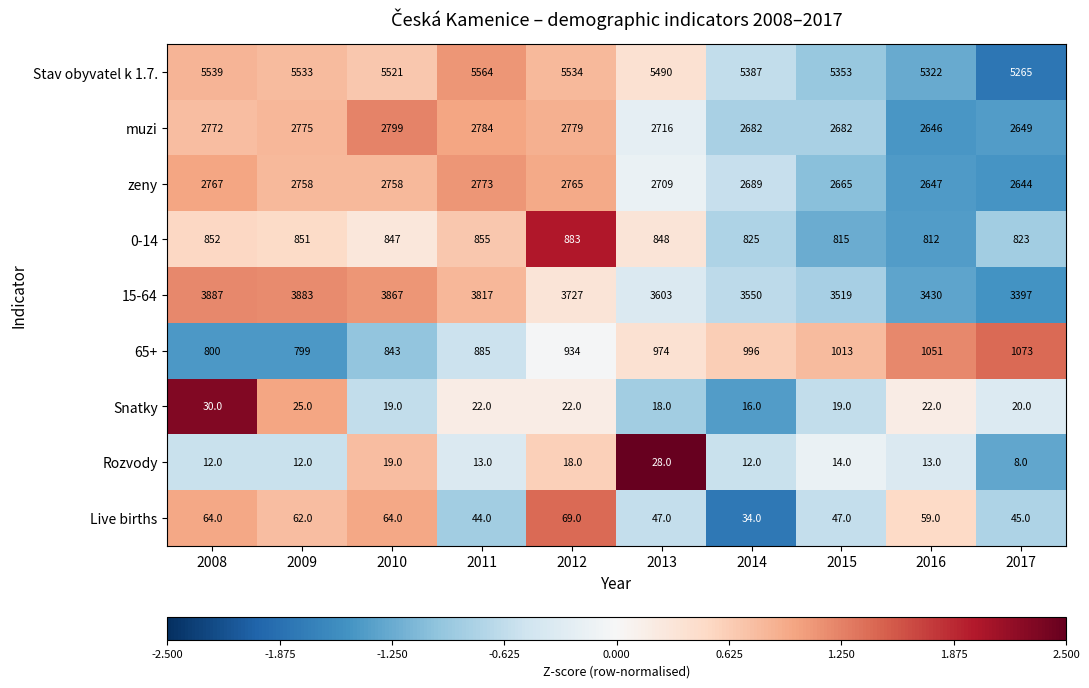

Where does the 0-14 series first go above 848?

2008